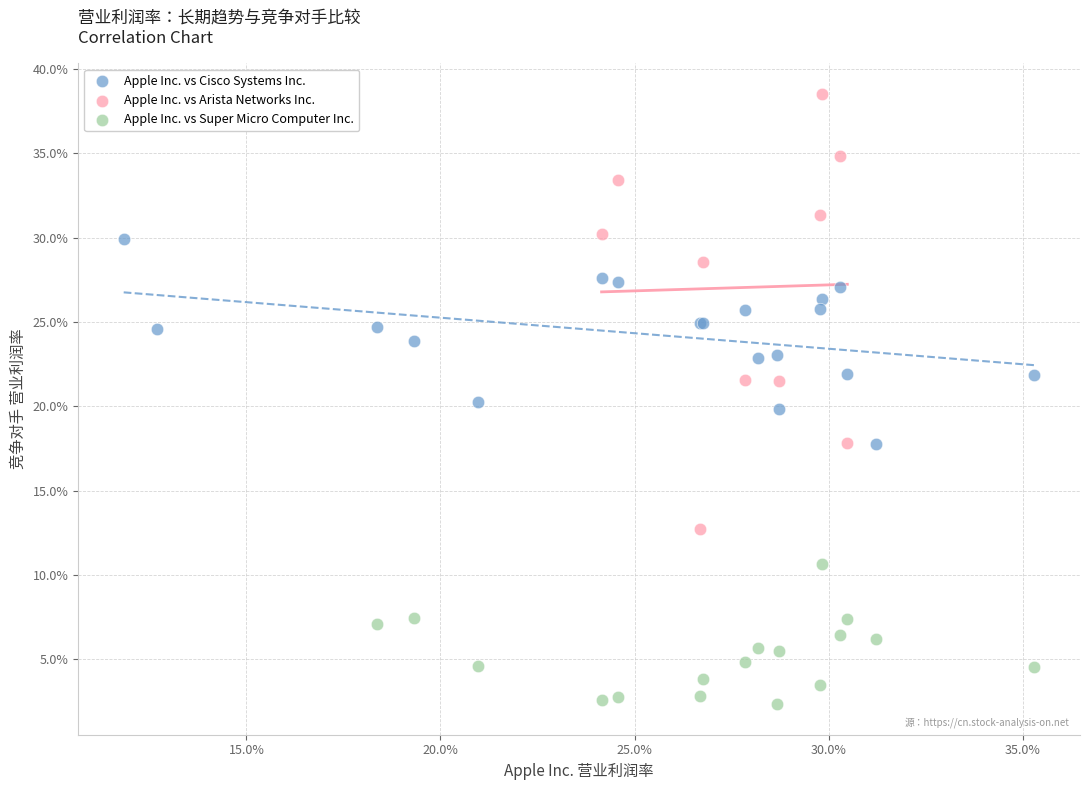

Which series has the widest spread of Y values?

Apple Inc. vs Arista Networks Inc.